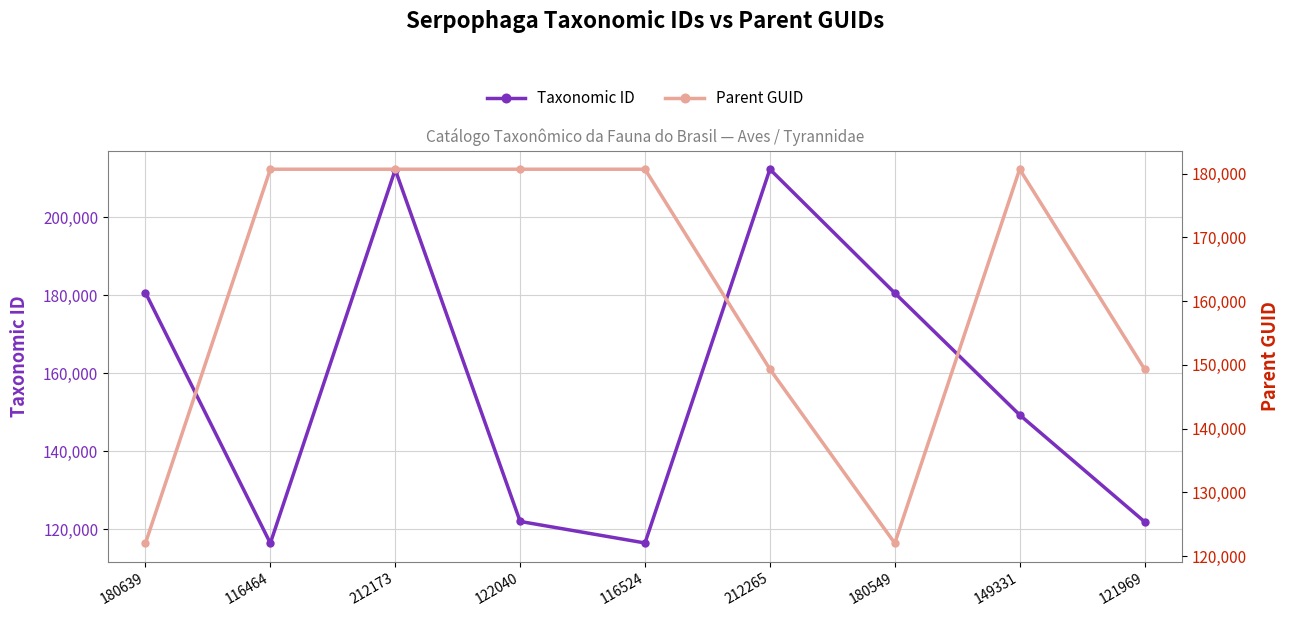

Is the value of Taxonomic ID at 212265 greater than the value of Parent GUID at 121969?

Yes